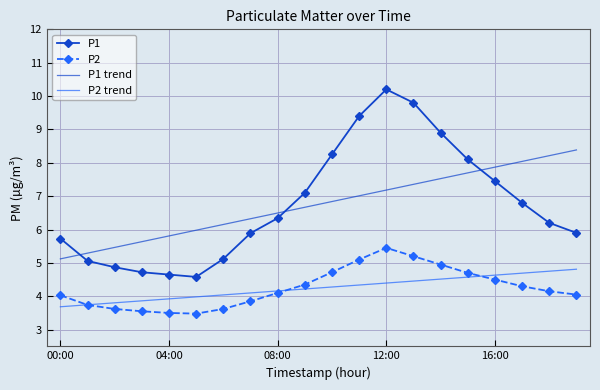

List the series in order of their peak value, highest first.

P1, P1 trend, P2, P2 trend